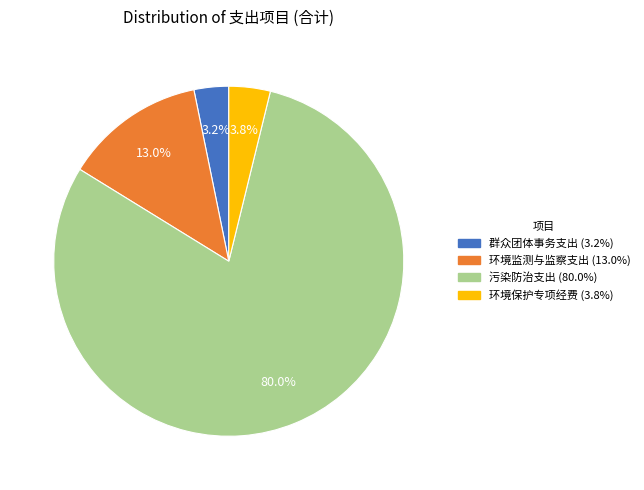

What portion of the pie excludes 环境保护专项经费?

96.2%